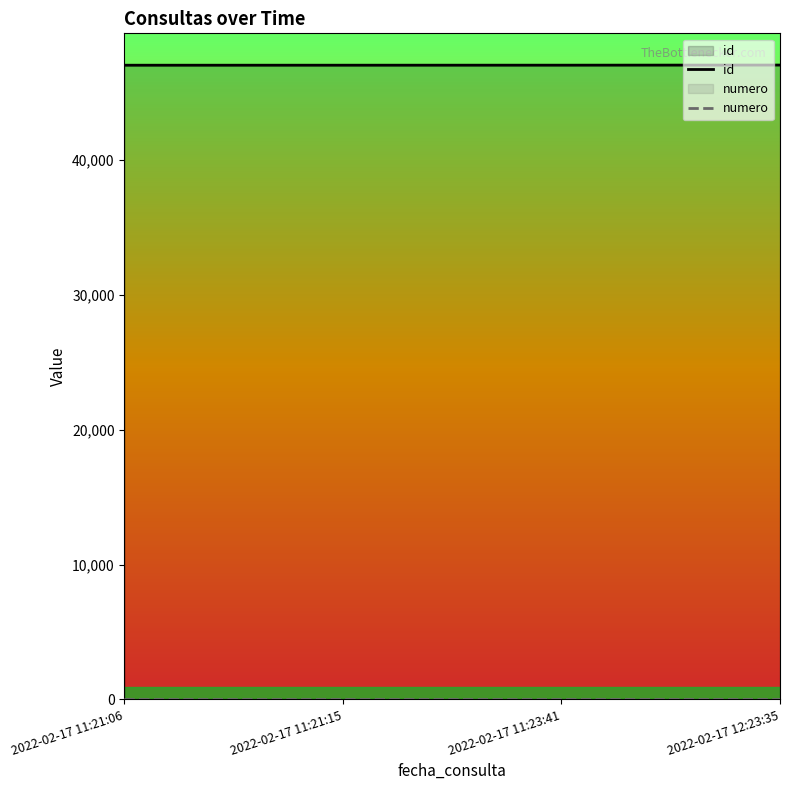

The id series shows 46996 at 2022-02-17 11:21:15. True or false?

True